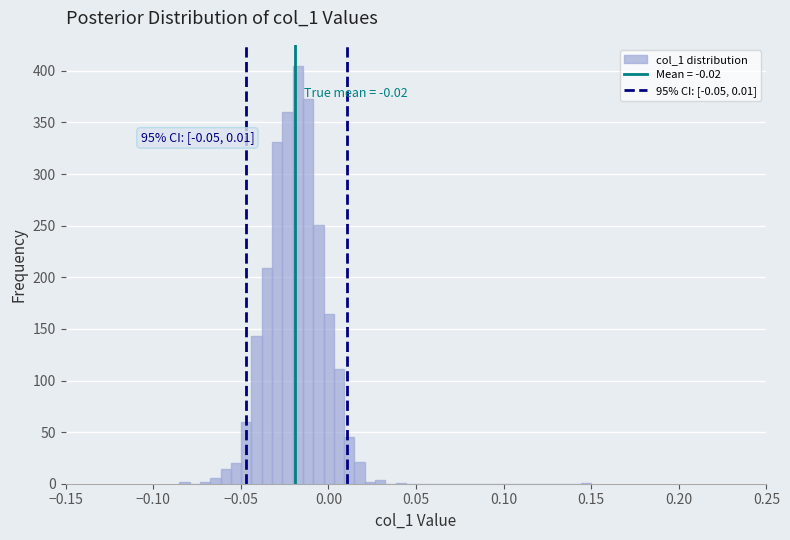

Read against the x-axis, roughly where is the centre of the tallest bar?

-0.015